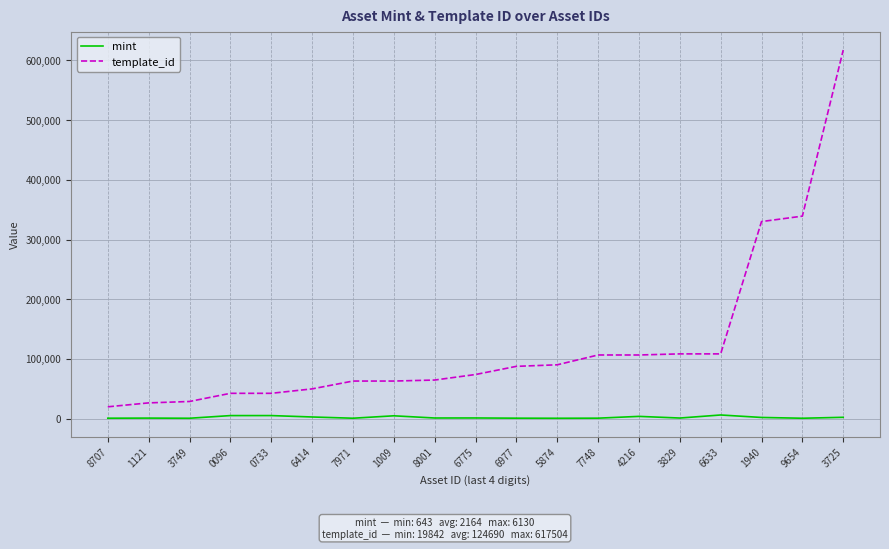

Which series has the largest total across all categories?

template_id